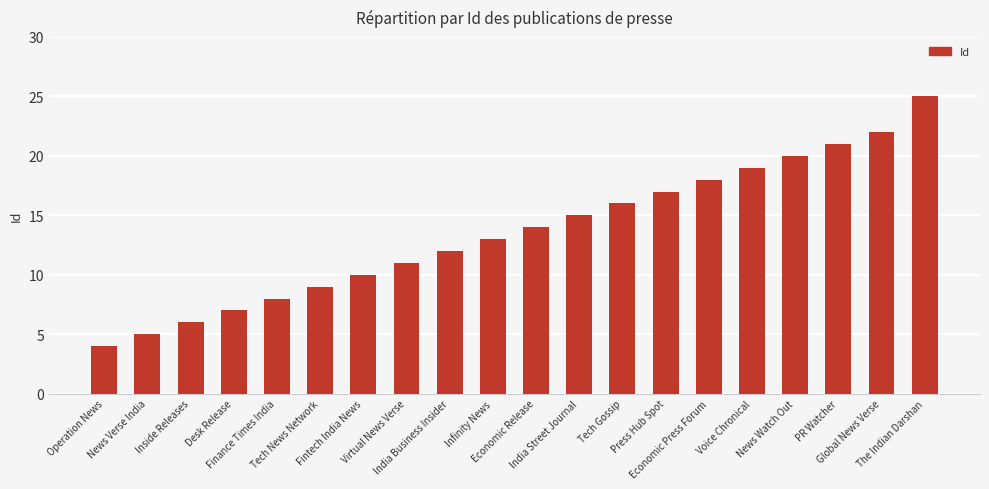

List the labels in order of value, smallest first.

Operation News, News Verse India, Inside Releases, Desk Release, Finance Times India, Tech News Network, Fintech India News, Virtual News Verse, India Business Insider, Infinity News, Economic Release, India Street Journal, Tech Gossip, Press Hub Spot, Economic Press Forum, Voice Chronical, News Watch Out, PR Watcher, Global News Verse, The Indian Darshan